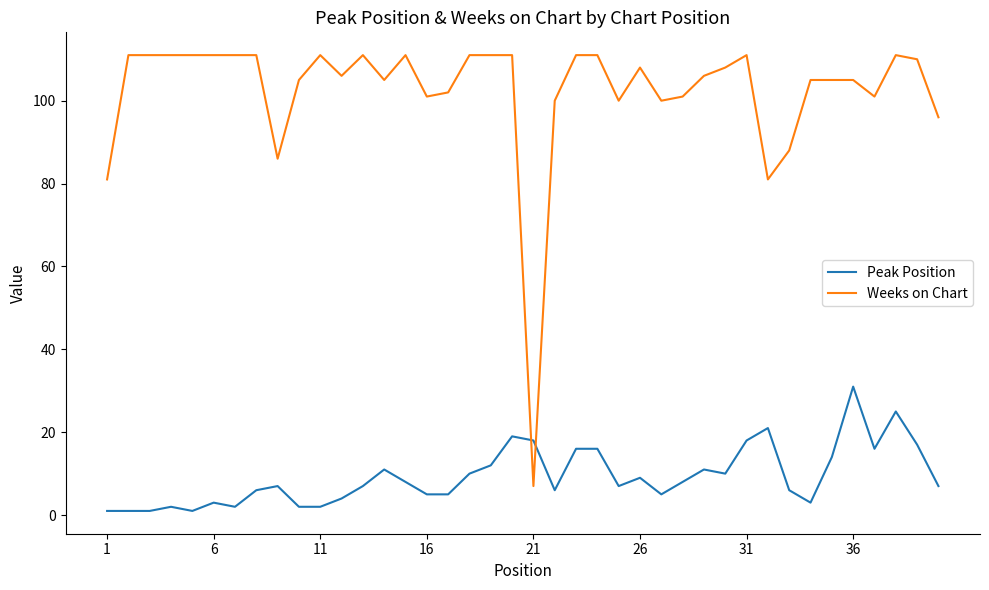

How many lines are shown in the chart?

2